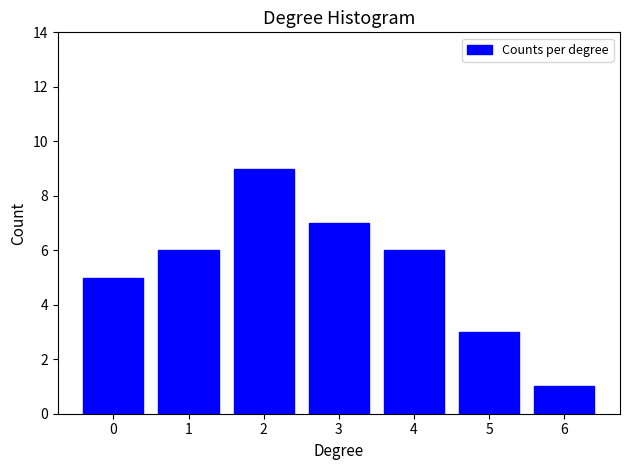

Reading left to right, extract all data points from this chart.

5	6	9	7	6	3	1